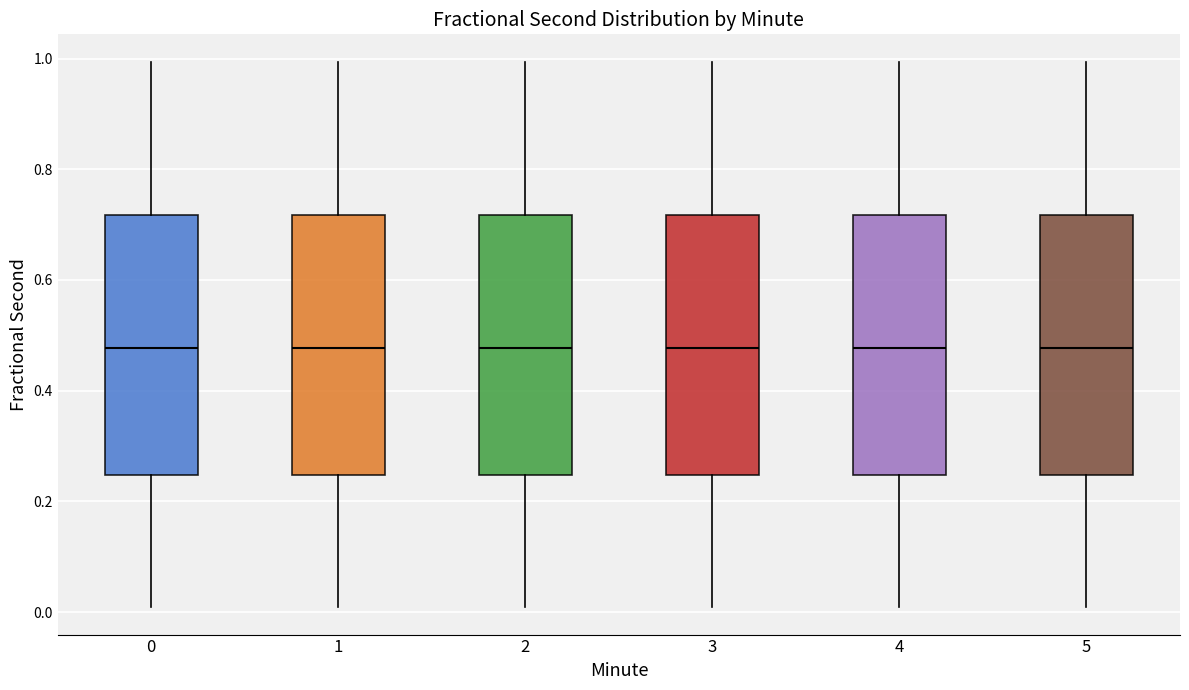

Reading left to right, read every box against the y-axis: the position of its median line, the range the box covers, and the ends of its whiskers. The values are not printed on the chart, so give them approximately, as read against the axis.

0: median 0.48, box 0.24 to 0.72, whiskers 0.00 to 1.00
1: median 0.48, box 0.24 to 0.72, whiskers 0.00 to 1.00
2: median 0.48, box 0.24 to 0.72, whiskers 0.00 to 1.00
3: median 0.48, box 0.24 to 0.72, whiskers 0.00 to 1.00
4: median 0.48, box 0.24 to 0.72, whiskers 0.00 to 1.00
5: median 0.48, box 0.24 to 0.72, whiskers 0.00 to 1.00